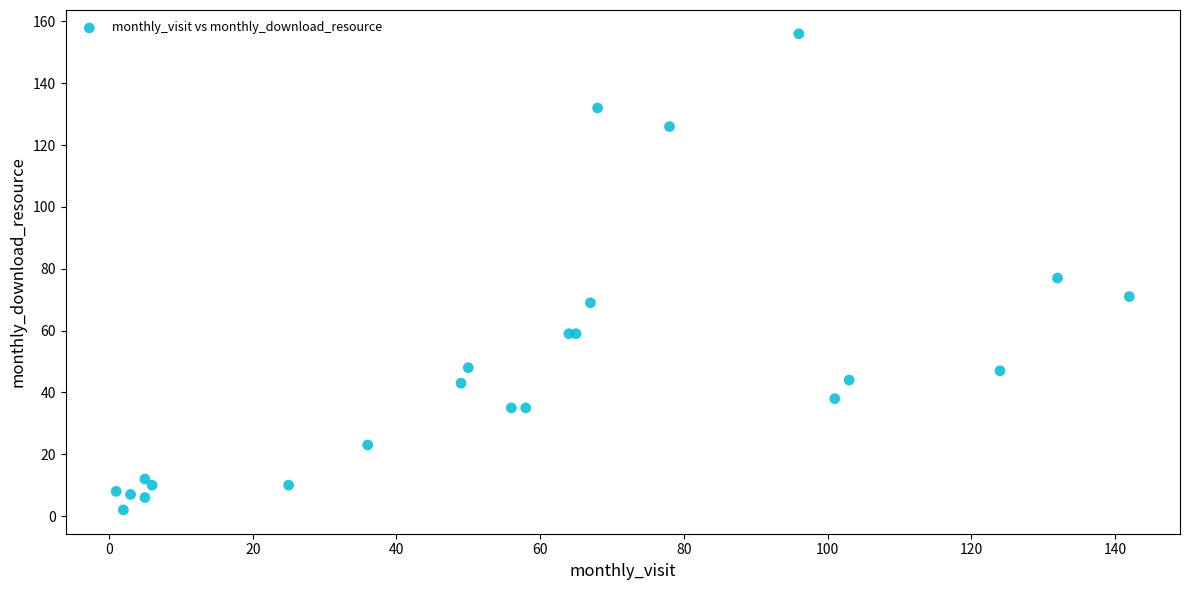

What Y value in the scatter plot is closest to 79?

77